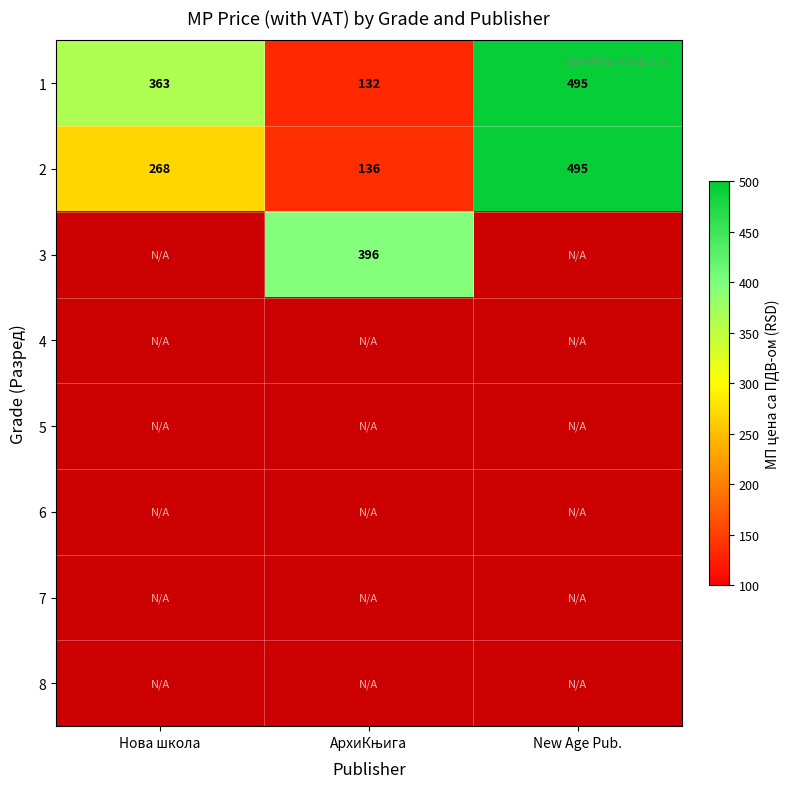

Which label corresponds to the largest value in the chart?

New Age Pub.